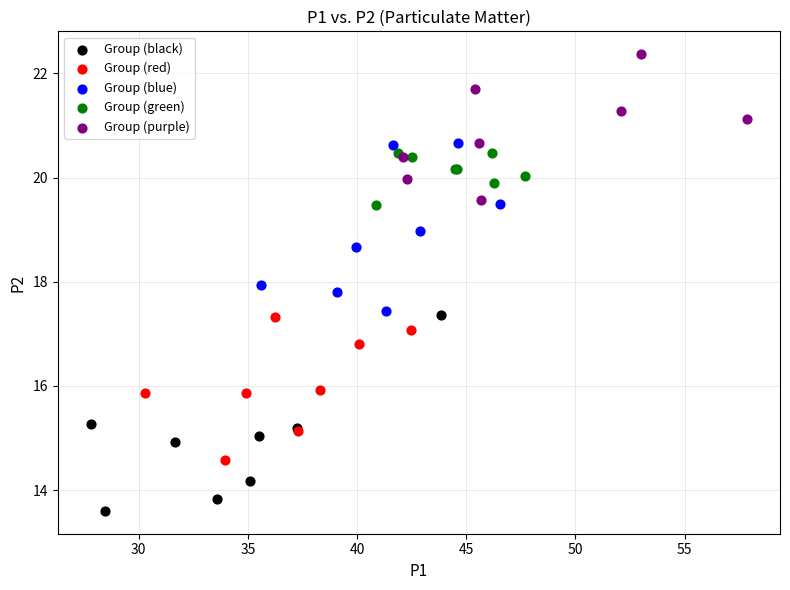

What are all the series names shown in the legend?

Group (black), Group (red), Group (blue), Group (green), Group (purple)